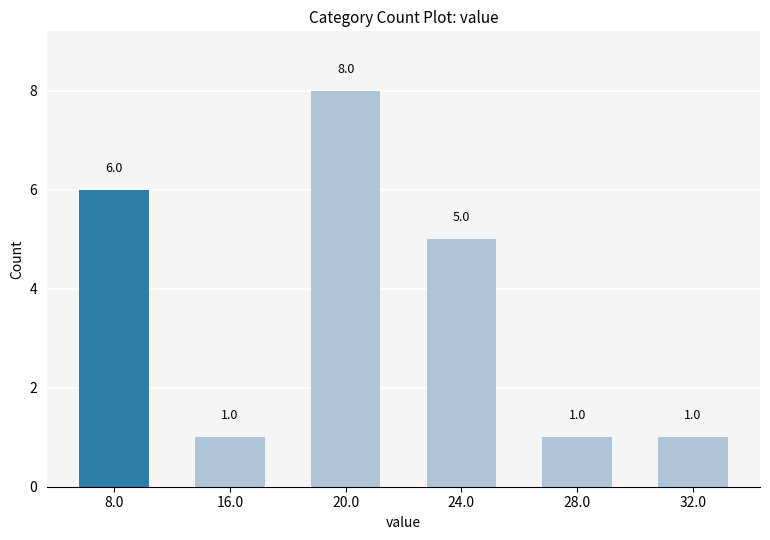

Are the bars horizontal?

No